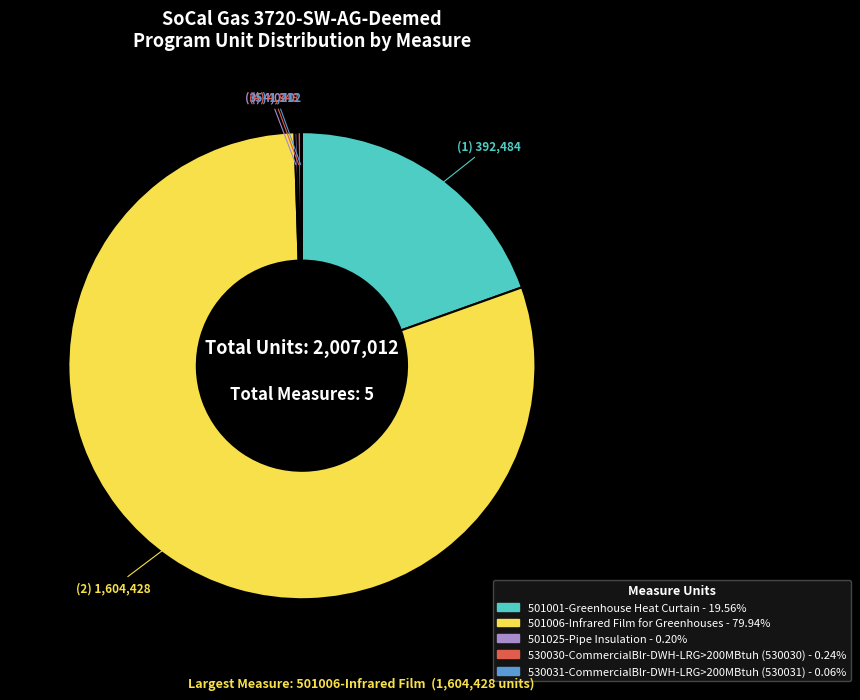

Which category has the biggest portion of the pie?

501006-Infrared Film for Greenhouses